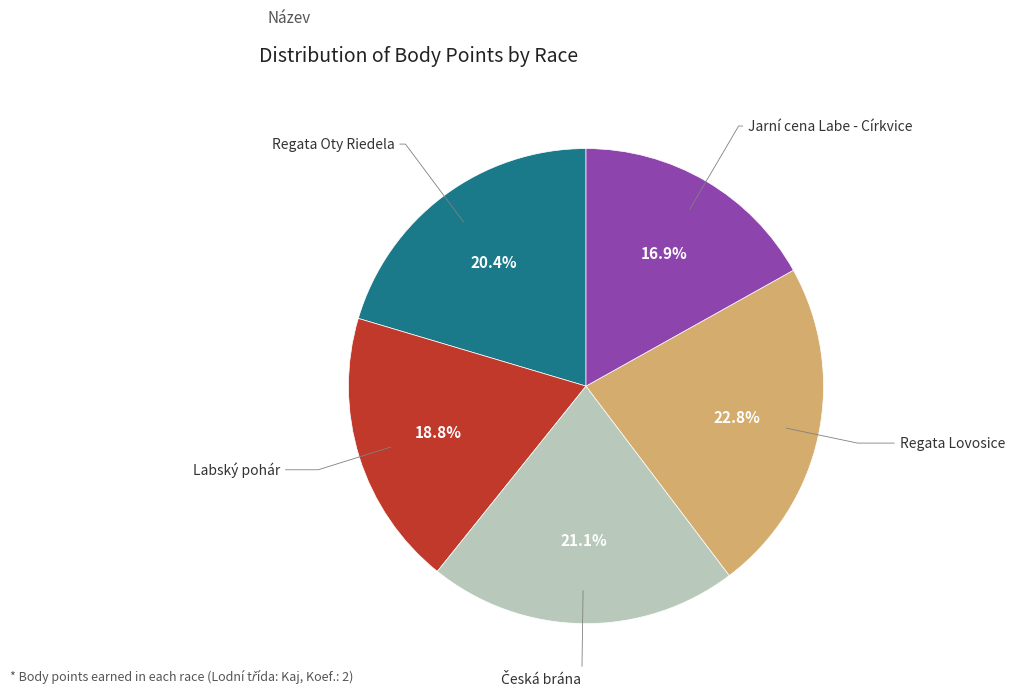

Is there any slice that represents more than half of the pie?

No